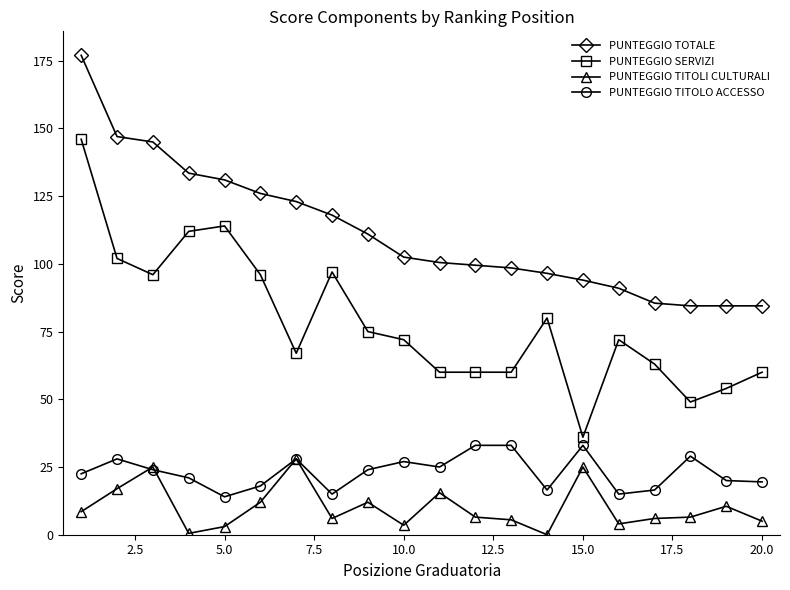

Count the number of categories in the chart.

20